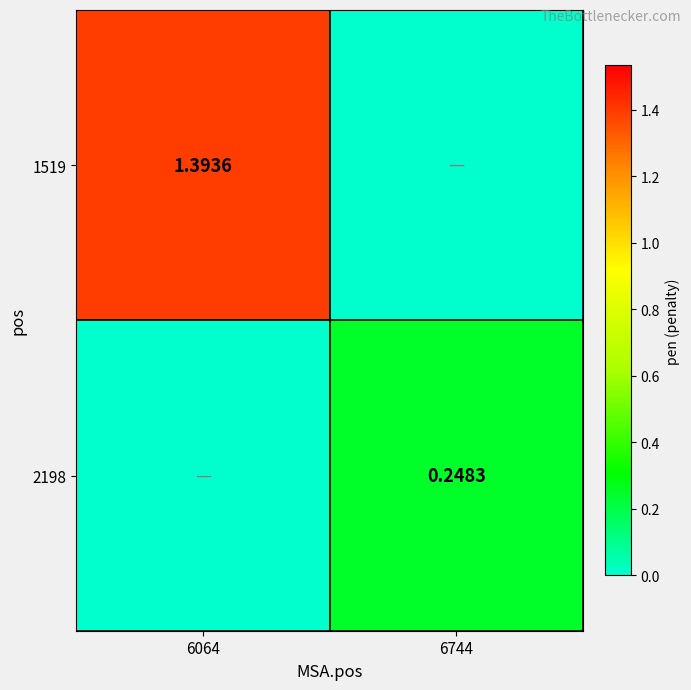

What is the sum of the 1519 values at 6064 and 6744?

1.4